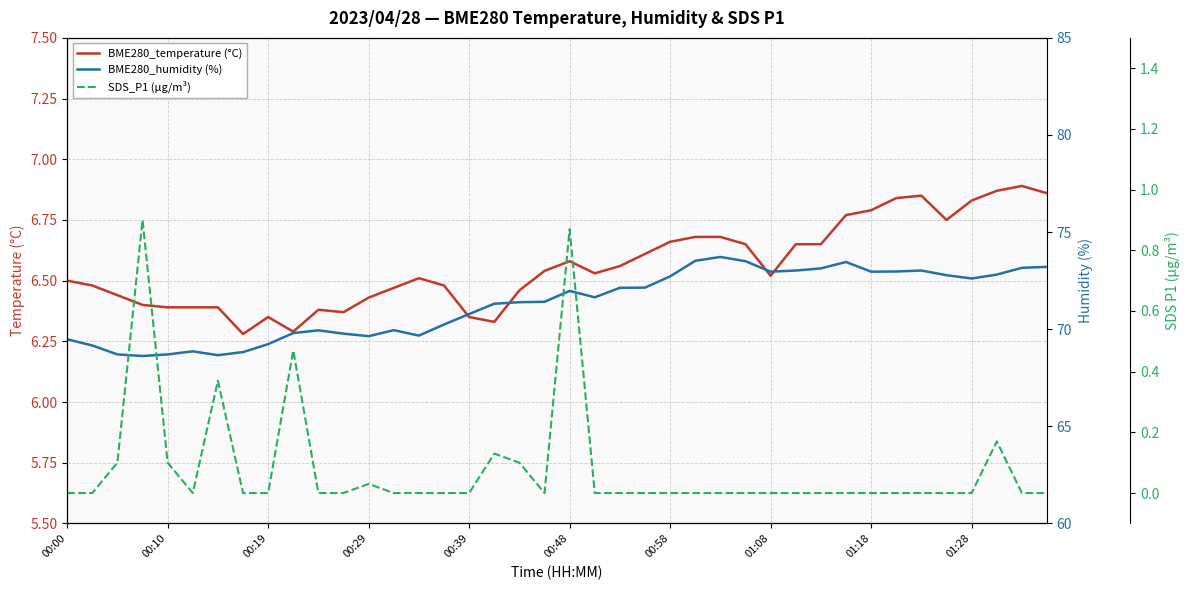

How many lines are shown in the chart?

3